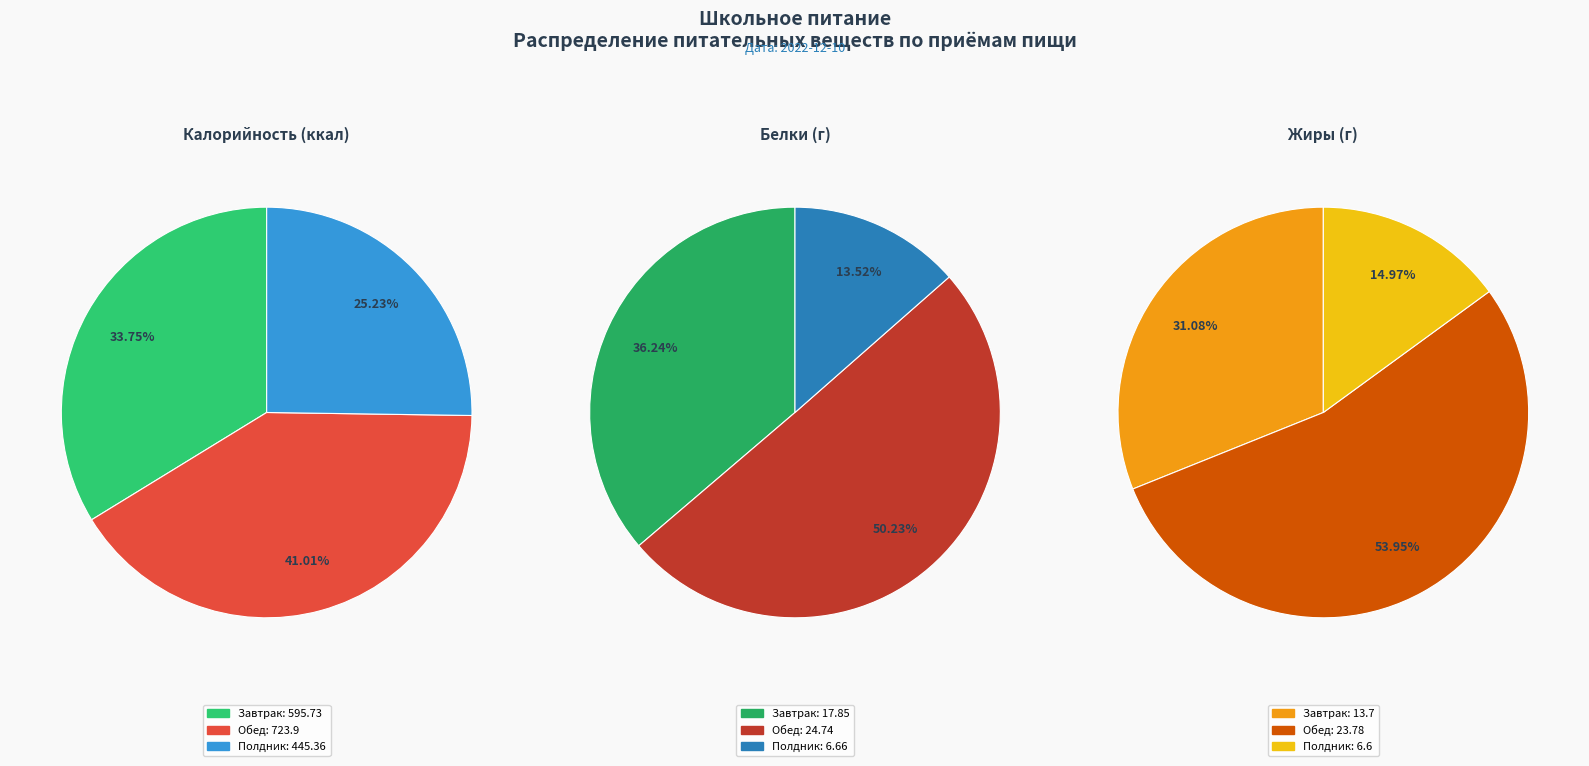

How many segments does this pie chart have?

3